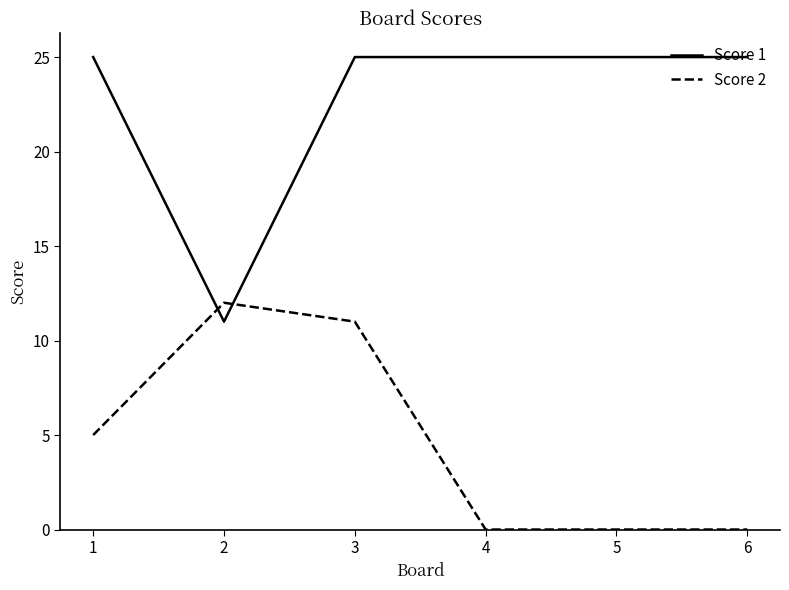

True or false: Score 1 has more than 2 interior local peaks.

False